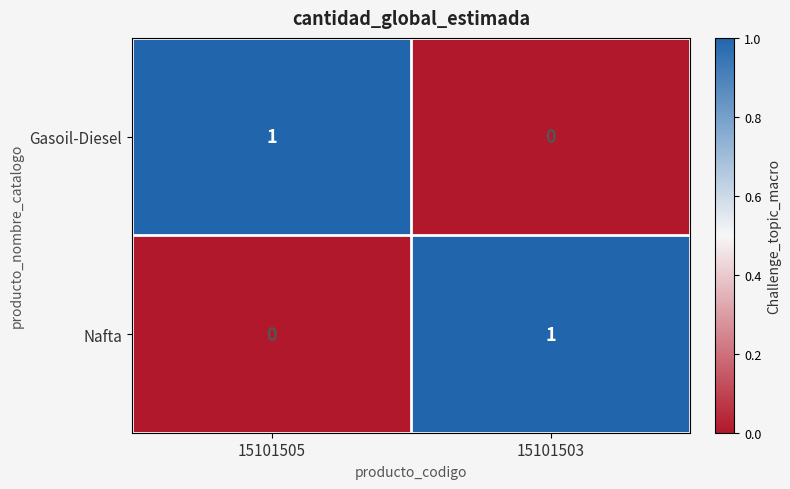

At 15101503, list the series in order from smallest to largest.

Gasoil-Diesel, Nafta